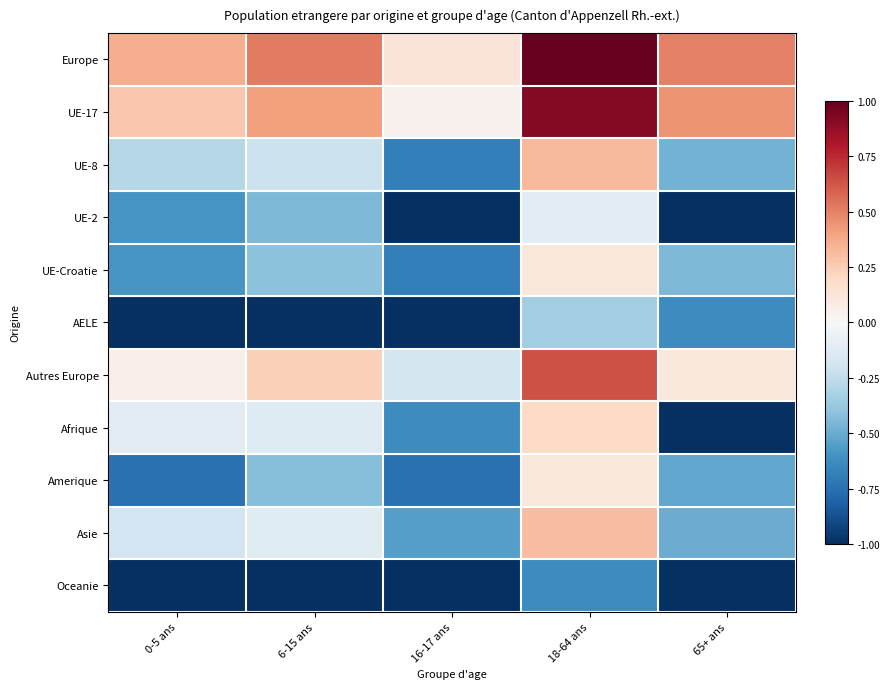

Reading left to right, what are all the values shown in this chart?

Europe: 0-5 ans=0.4	6-15 ans=0.5	16-17 ans=0.1	18-64 ans=1.0	65+ ans=0.5
UE-17: 0-5 ans=0.3	6-15 ans=0.4	16-17 ans=0.0	18-64 ans=0.9	65+ ans=0.5
UE-8: 0-5 ans=-0.3	6-15 ans=-0.2	16-17 ans=-0.7	18-64 ans=0.3	65+ ans=-0.5
UE-2: 0-5 ans=-0.6	6-15 ans=-0.4	16-17 ans=-1.0	18-64 ans=-0.1	65+ ans=-1.0
UE-Croatie: 0-5 ans=-0.6	6-15 ans=-0.4	16-17 ans=-0.7	18-64 ans=0.1	65+ ans=-0.4
AELE: 0-5 ans=-1.0	6-15 ans=-1.0	16-17 ans=-1.0	18-64 ans=-0.3	65+ ans=-0.6
Autres Europe: 0-5 ans=0.1	6-15 ans=0.2	16-17 ans=-0.2	18-64 ans=0.6	65+ ans=0.1
Afrique: 0-5 ans=-0.1	6-15 ans=-0.1	16-17 ans=-0.6	18-64 ans=0.2	65+ ans=-1.0
Amerique: 0-5 ans=-0.7	6-15 ans=-0.4	16-17 ans=-0.7	18-64 ans=0.1	65+ ans=-0.5
Asie: 0-5 ans=-0.2	6-15 ans=-0.1	16-17 ans=-0.6	18-64 ans=0.3	65+ ans=-0.5
Oceanie: 0-5 ans=-1.0	6-15 ans=-1.0	16-17 ans=-1.0	18-64 ans=-0.6	65+ ans=-1.0